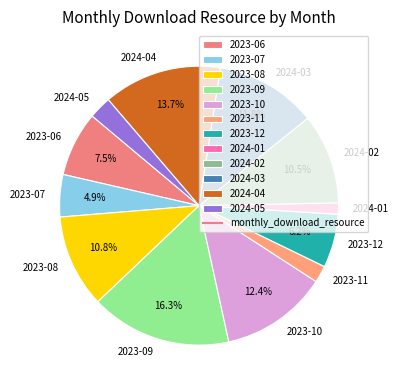

What percentage is NOT represented by 2023-08?

89.2%